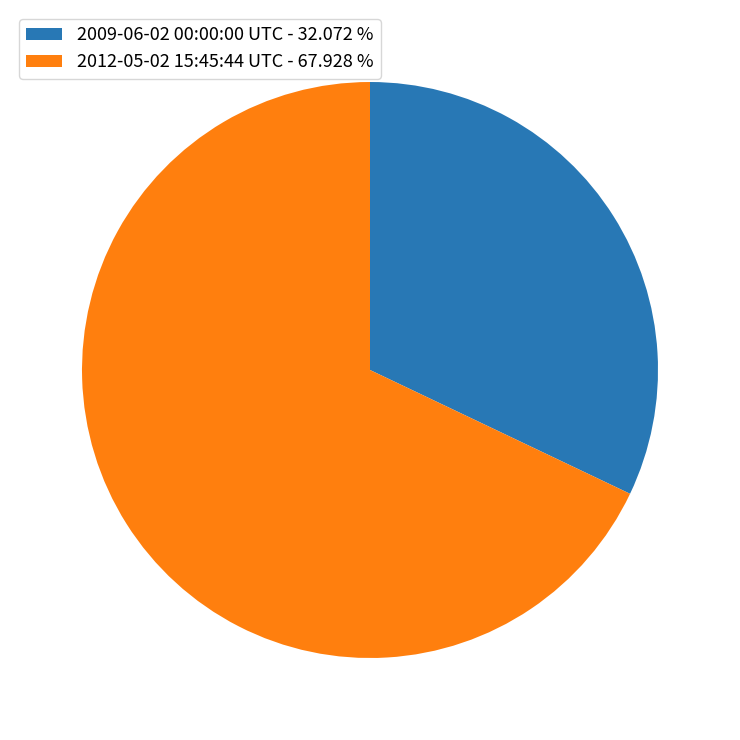

What is the smallest slice in the pie chart?

2009-06-02 00:00:00 UTC